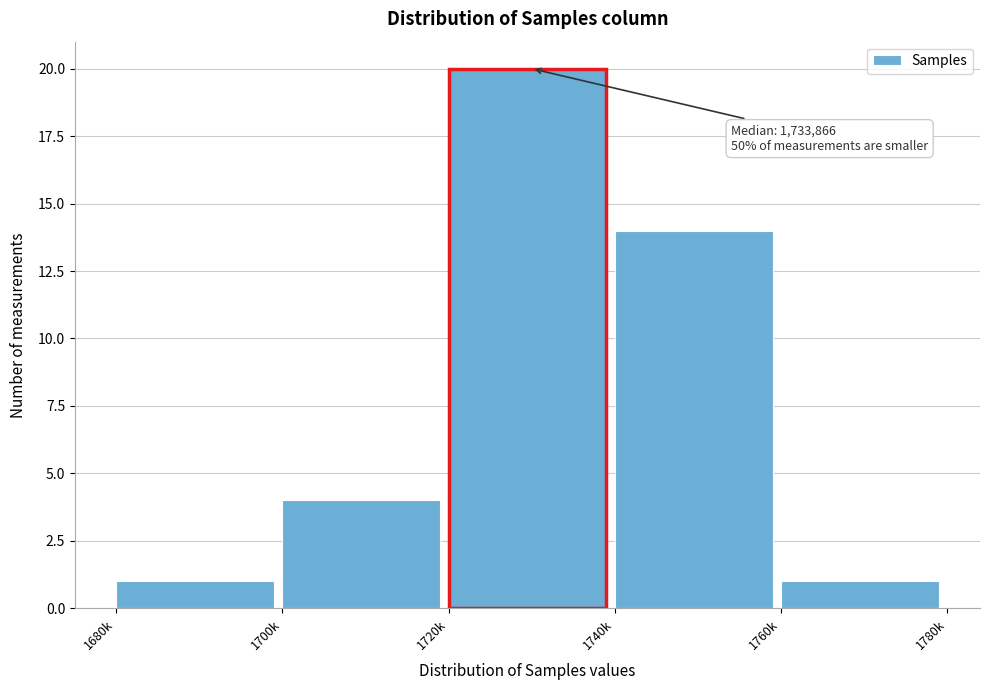

Reading left to right, list all the values displayed in this chart.

1680k=1	1700k=4	1720k=20	1740k=14	1760k=1